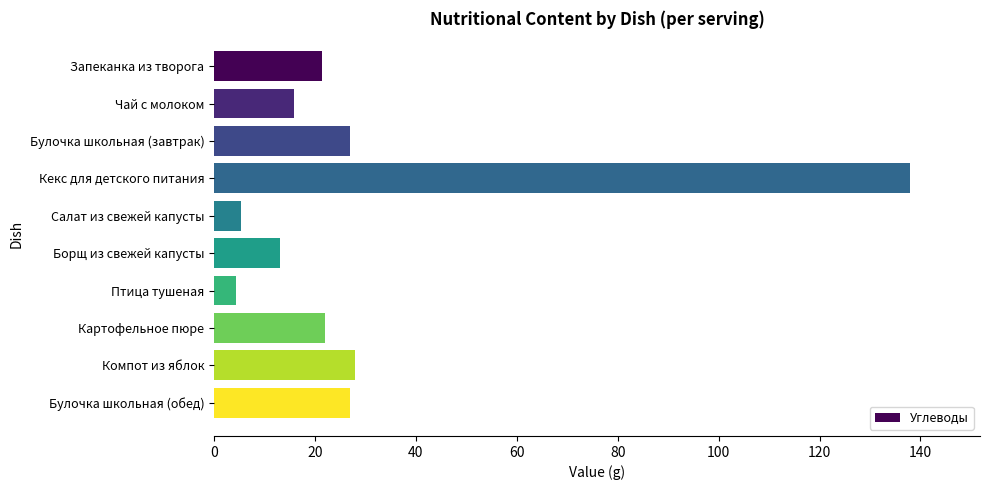

True or false: the data shows 26.9 at Булочка школьная (завтрак).

True